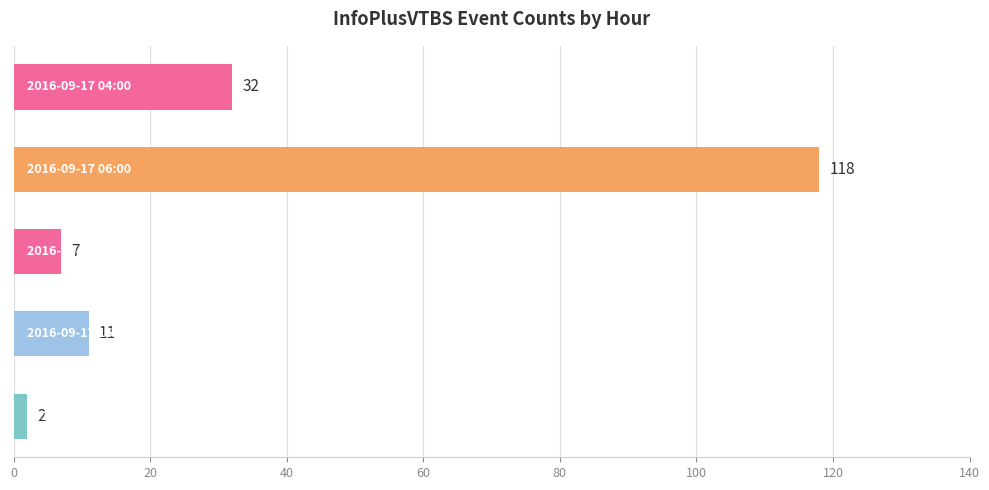

What is the average value?

34